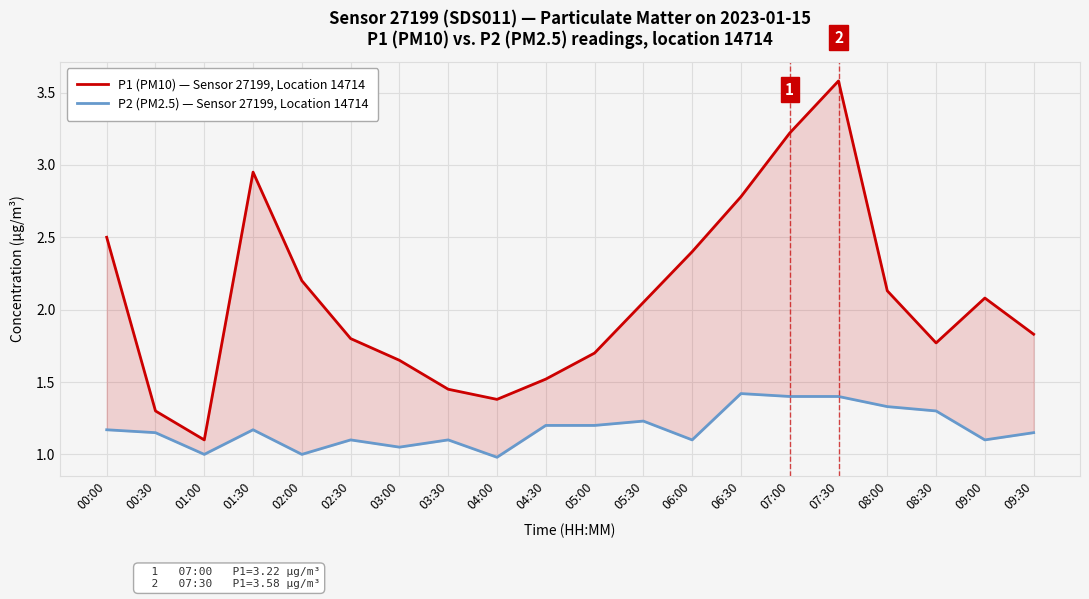

At how many categories does at least one series exceed 3?

2